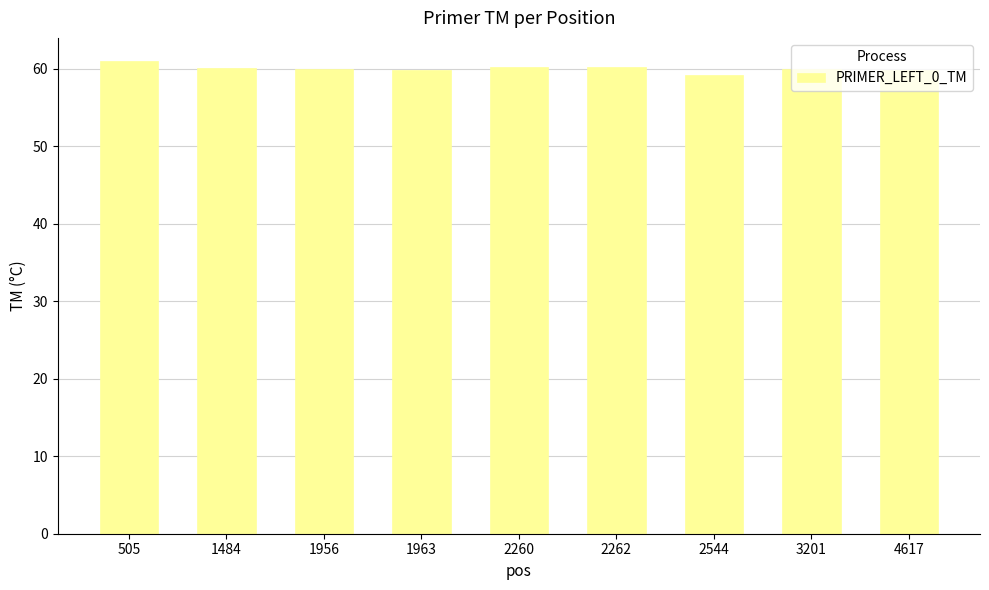

What is the difference between the maximum and minimum values?

1.8